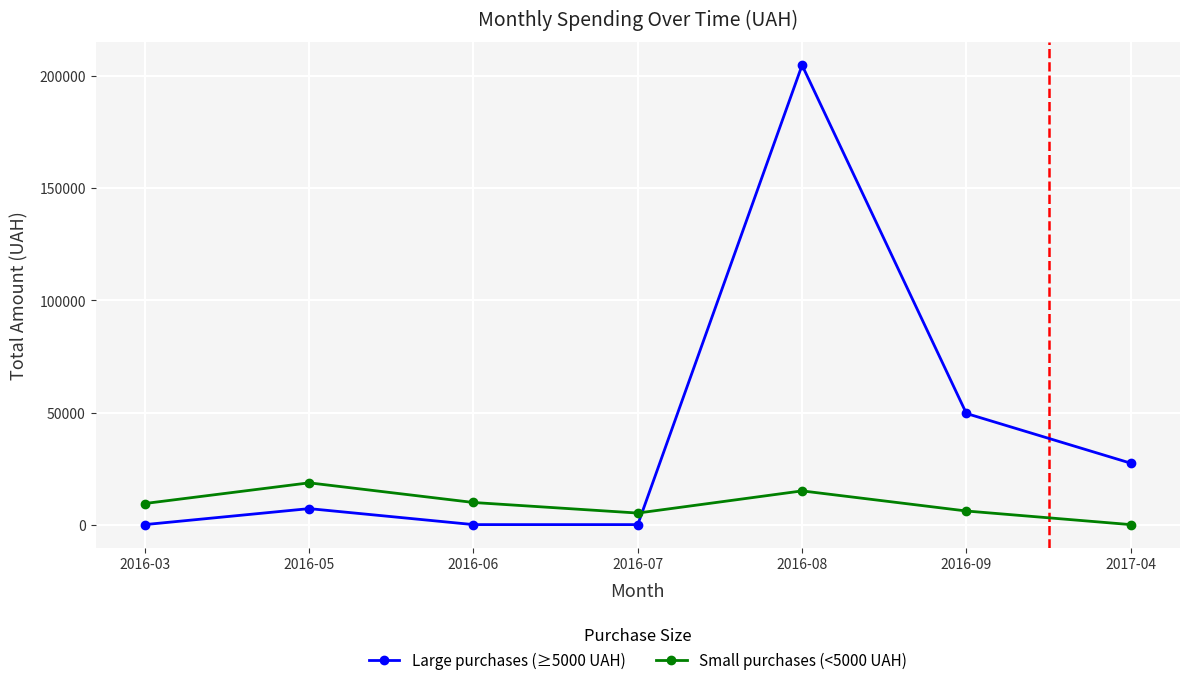

What are all the series names shown in the legend?

Large purchases (≥5000 UAH), Small purchases (<5000 UAH)